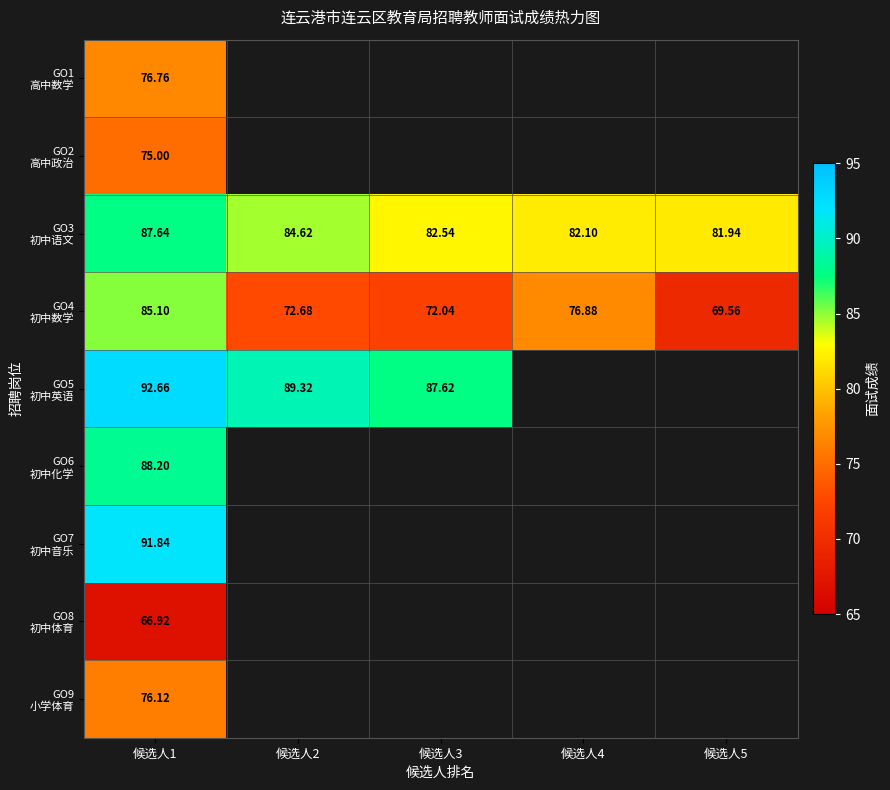

What is the lowest value of the GO6 初中化学 series?

88.2